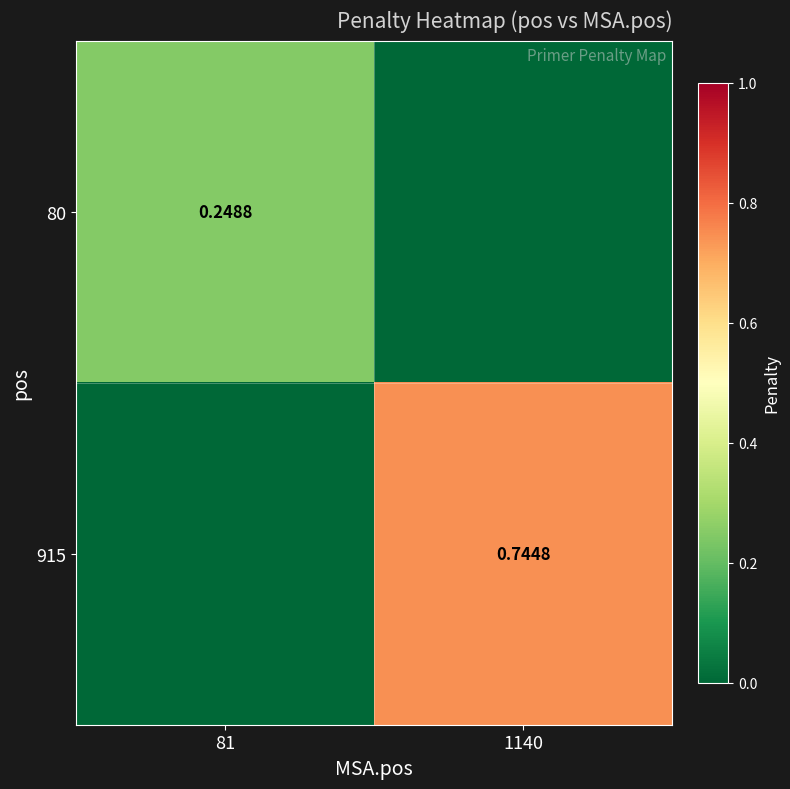

What is the maximum value shown in the chart?

0.7